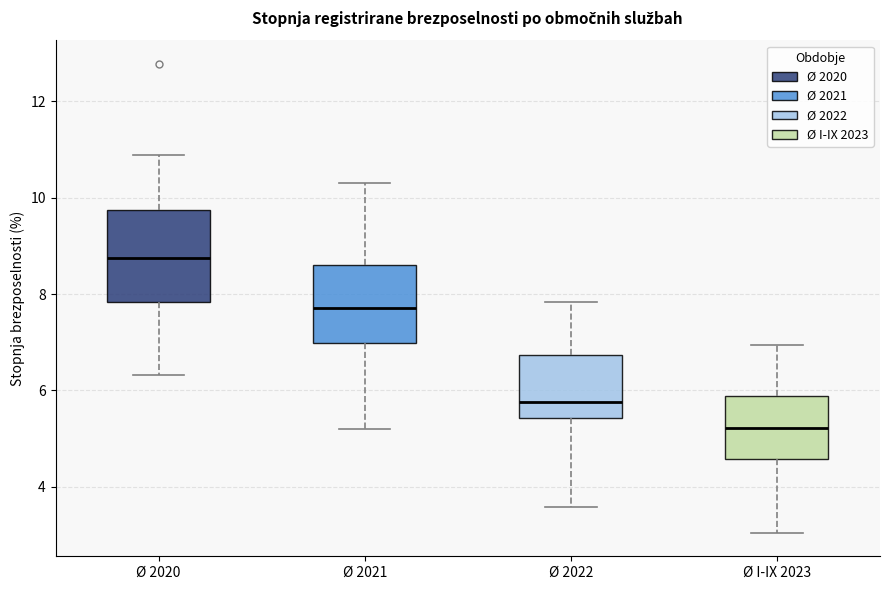

Which box is the tallest, from its lower edge to its upper edge?

Ø 2020